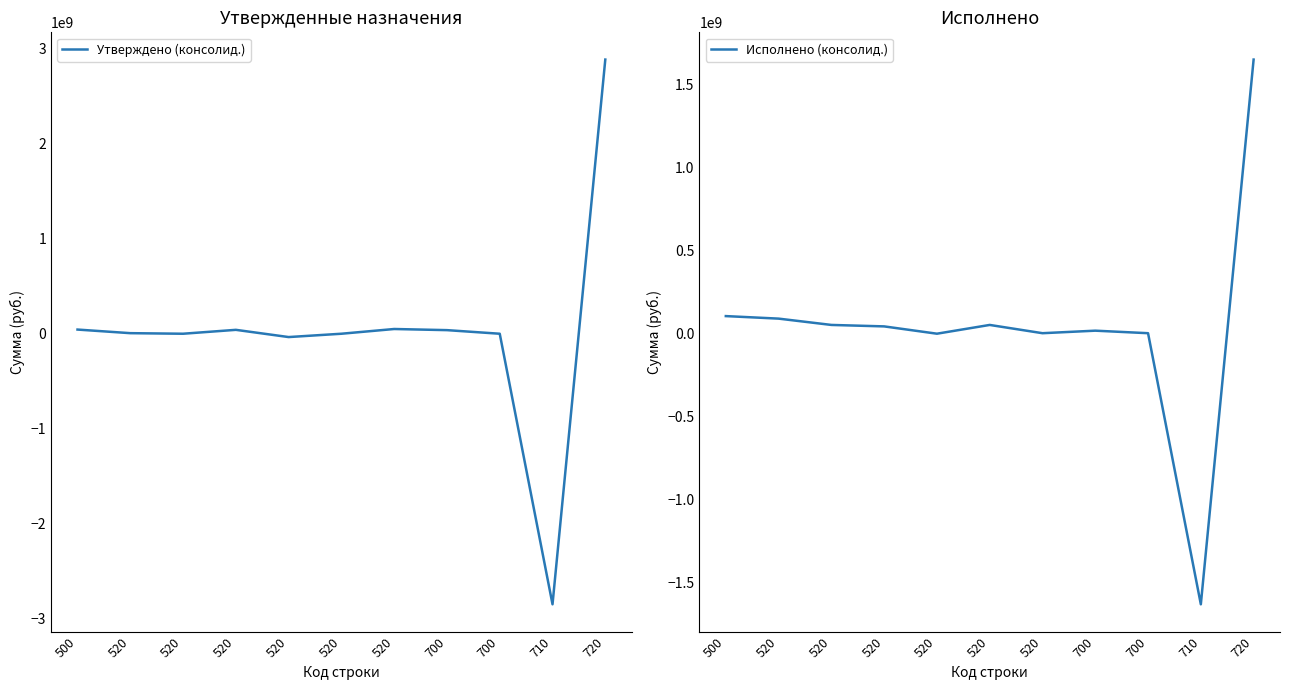

What is the sum of all Утверждено (консолид.) values?

181313341.3